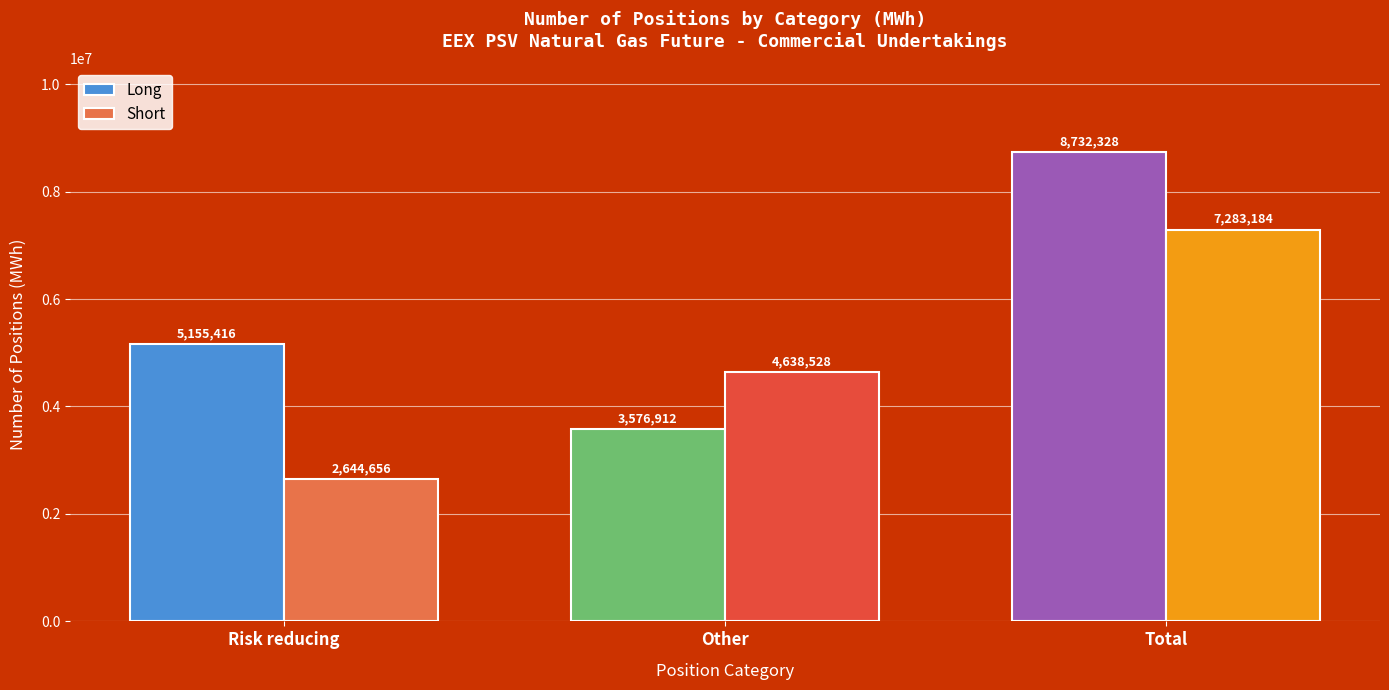

At which label does Short reach its minimum?

Risk reducing